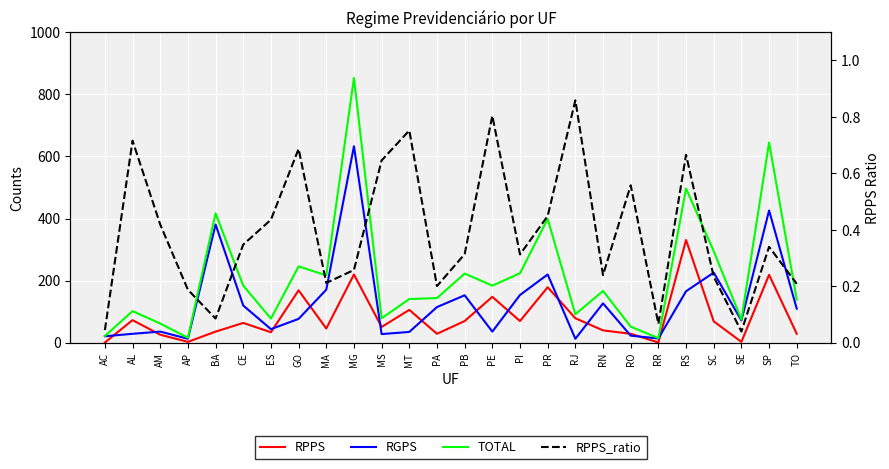

What is the difference between the RPPS_ratio values at SE and AP?

0.1